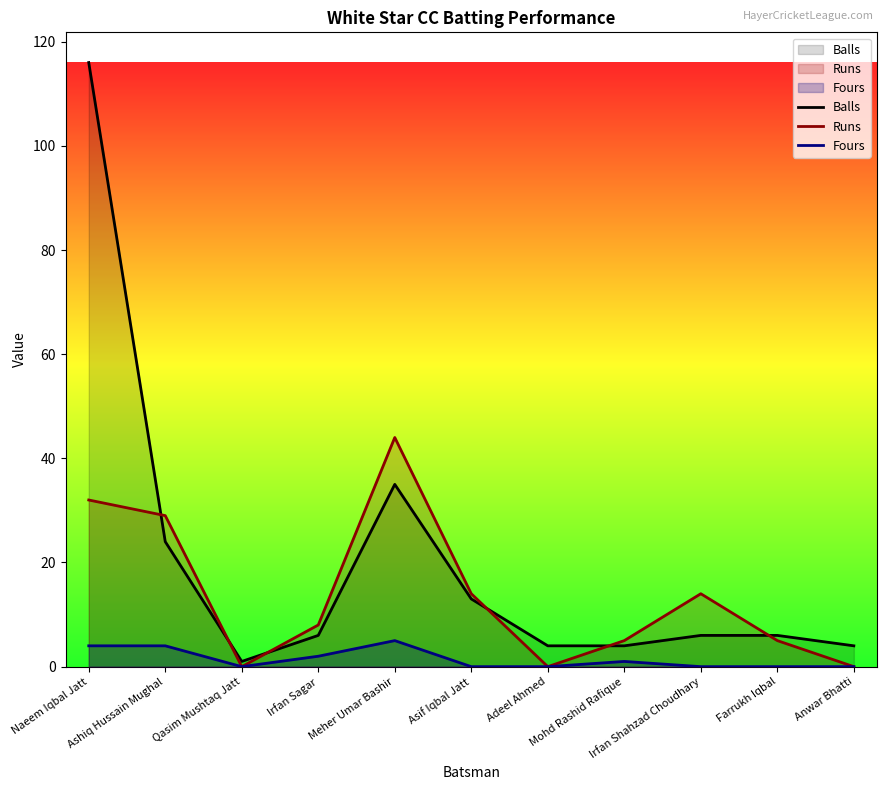

Reading left to right, list all the values displayed in this chart.

Balls: Naeem Iqbal Jatt=116	Ashiq Hussain Mughal=24	Qasim Mushtaq Jatt=1	Irfan Sagar=6	Meher Umar Bashir=35	Asif Iqbal Jatt=13	Adeel Ahmed=4	Mohd Rashid Rafique=4	Irfan Shahzad Choudhary=6	Farrukh Iqbal=6	Anwar Bhatti=4
Runs: Naeem Iqbal Jatt=32	Ashiq Hussain Mughal=29	Qasim Mushtaq Jatt=0	Irfan Sagar=8	Meher Umar Bashir=44	Asif Iqbal Jatt=14	Adeel Ahmed=0	Mohd Rashid Rafique=5	Irfan Shahzad Choudhary=14	Farrukh Iqbal=5	Anwar Bhatti=0
Fours: Naeem Iqbal Jatt=4	Ashiq Hussain Mughal=4	Qasim Mushtaq Jatt=0	Irfan Sagar=2	Meher Umar Bashir=5	Asif Iqbal Jatt=0	Adeel Ahmed=0	Mohd Rashid Rafique=1	Irfan Shahzad Choudhary=0	Farrukh Iqbal=0	Anwar Bhatti=0